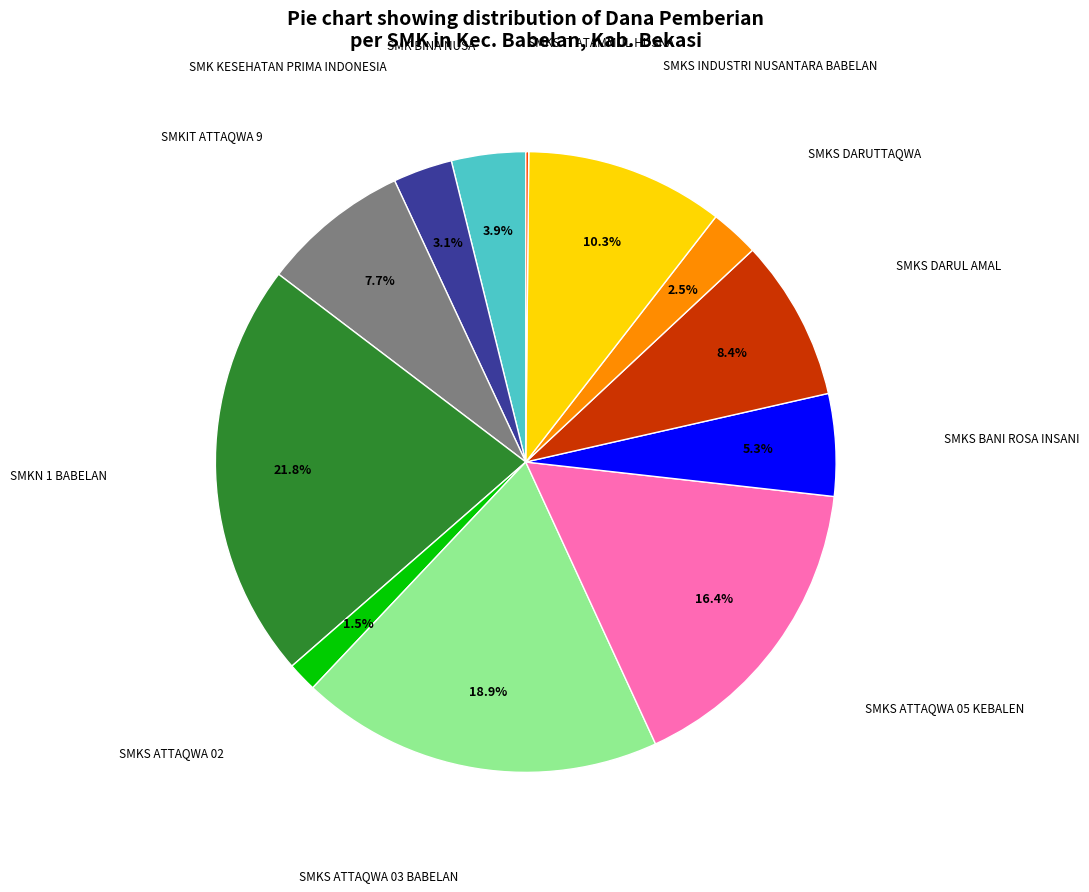

Is there any slice that represents more than half of the pie?

No